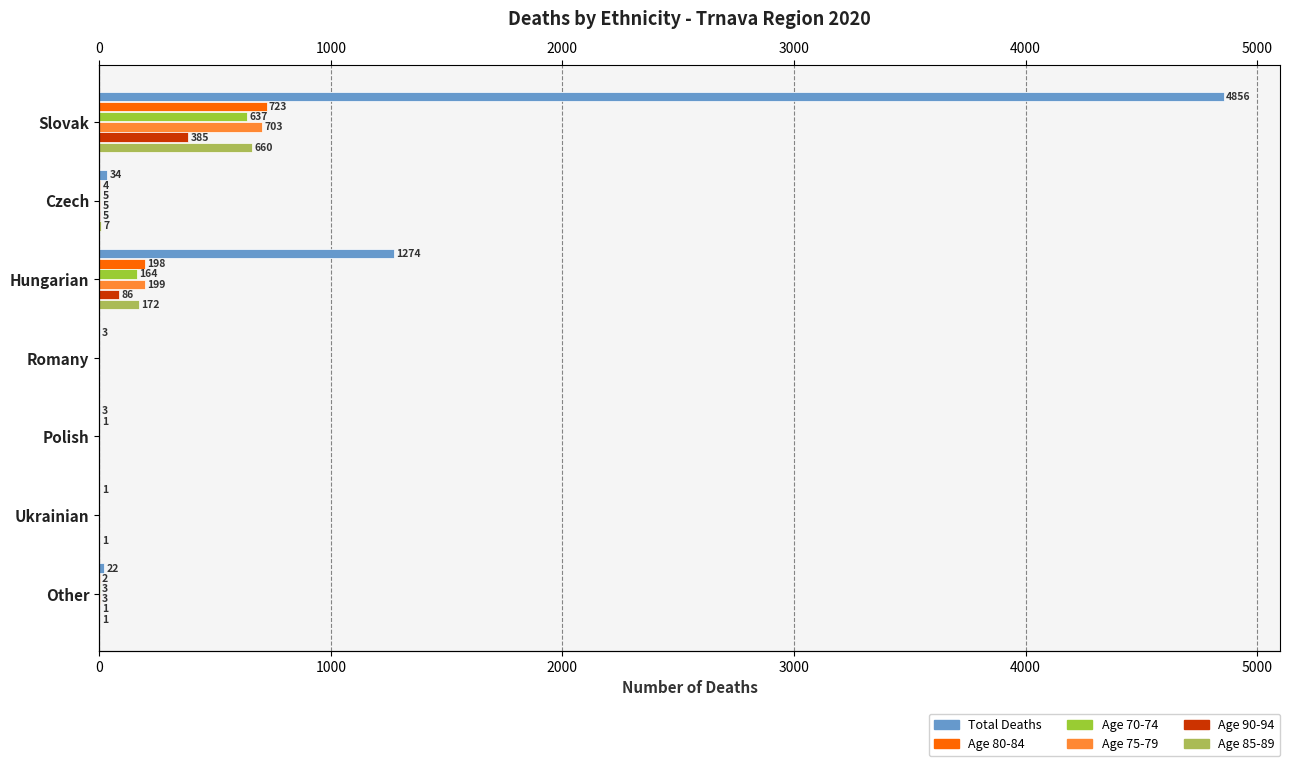

Reading left to right, list all the values displayed in this chart.

Total Deaths: 4856	34	1274	3	3	1	22
Age 80-84: 723	4	198	0	1	0	2
Age 70-74: 637	5	164	0	0	0	3
Age 75-79: 703	5	199	0	0	0	3
Age 90-94: 385	5	86	0	0	0	1
Age 85-89: 660	7	172	0	0	1	1